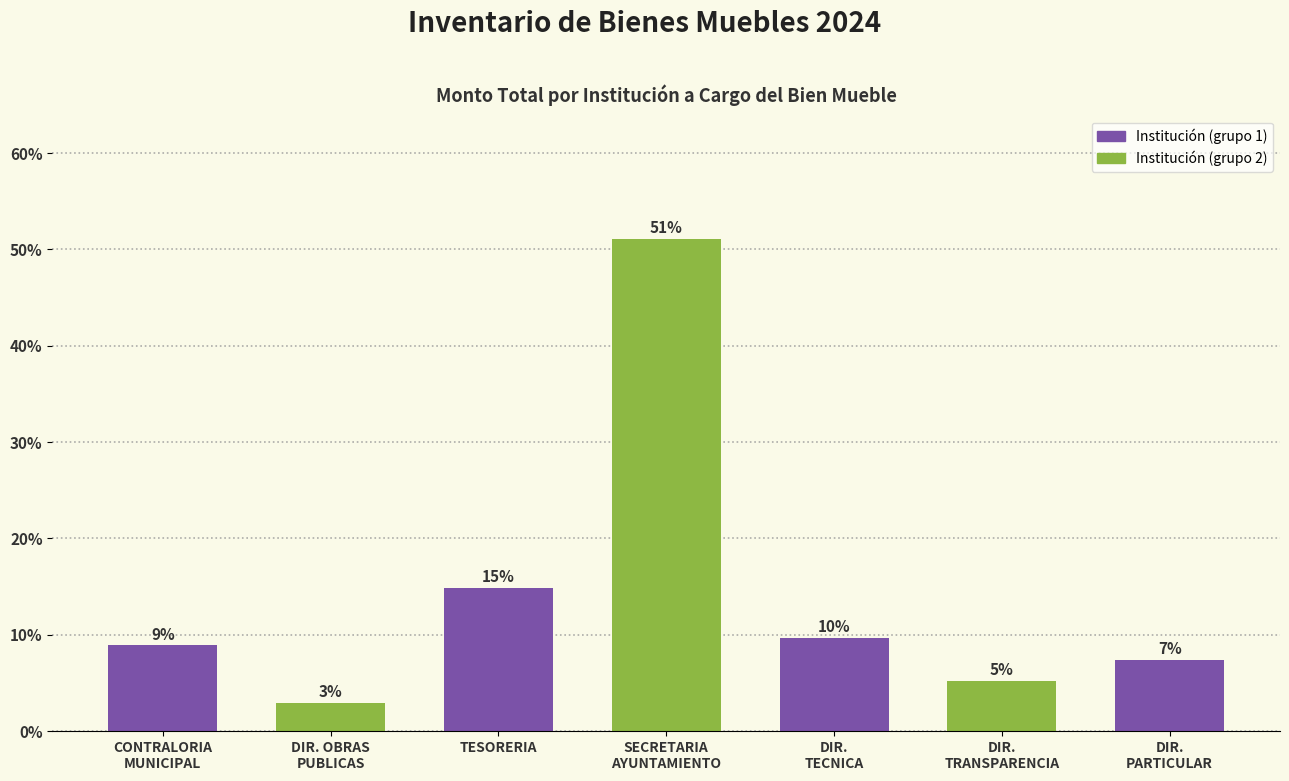

Reading left to right, extract all data points from this chart.

8.9	3.0	14.8	51.1	9.6	5.2	7.4